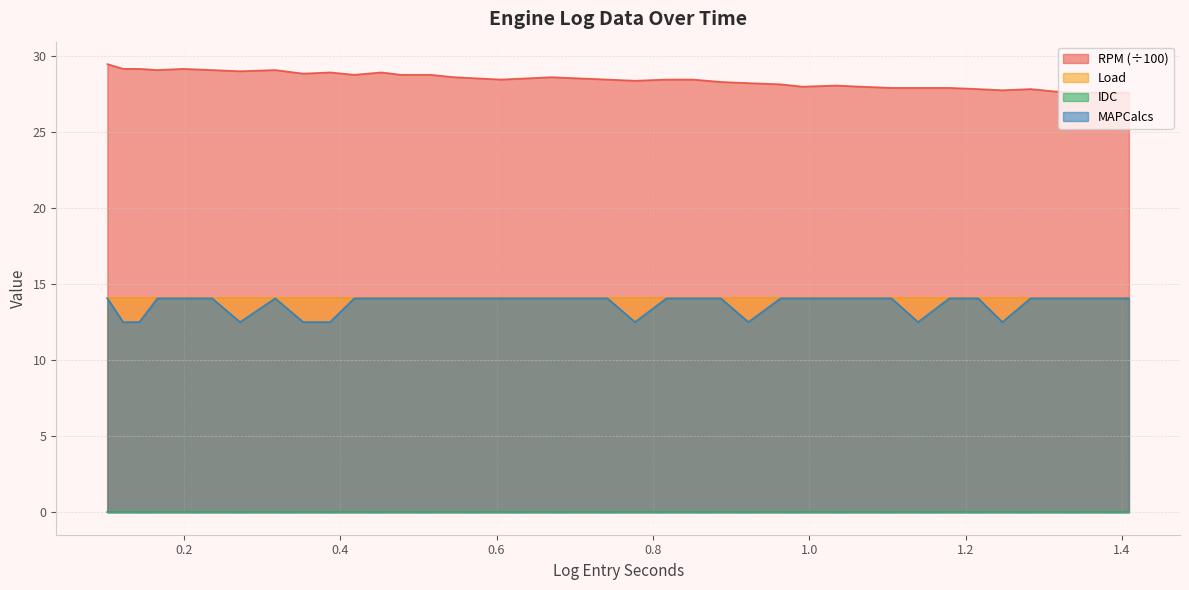

True or false: MAPCalcs and RPM cross at least once.

False